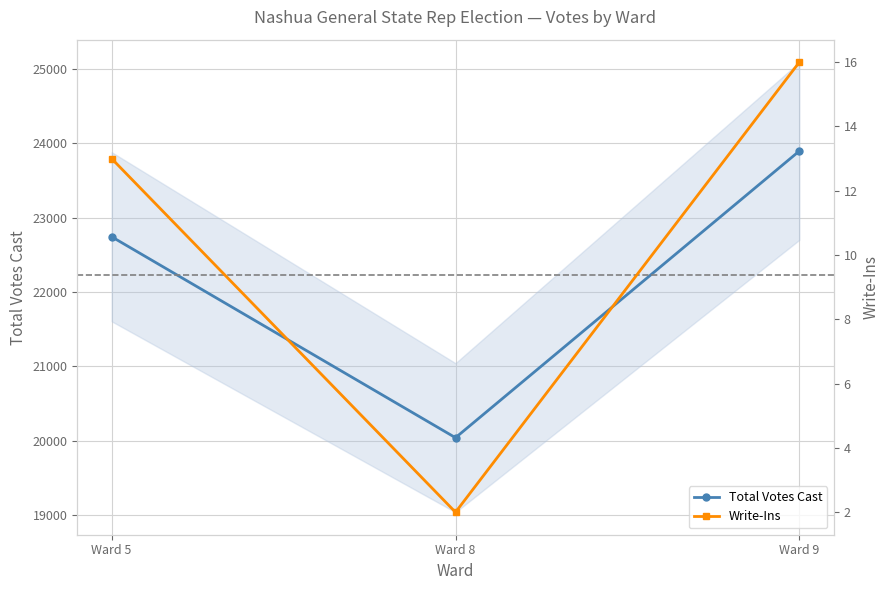

Rank the series by their average value, from lowest to highest.

Write-Ins, Total Votes Cast